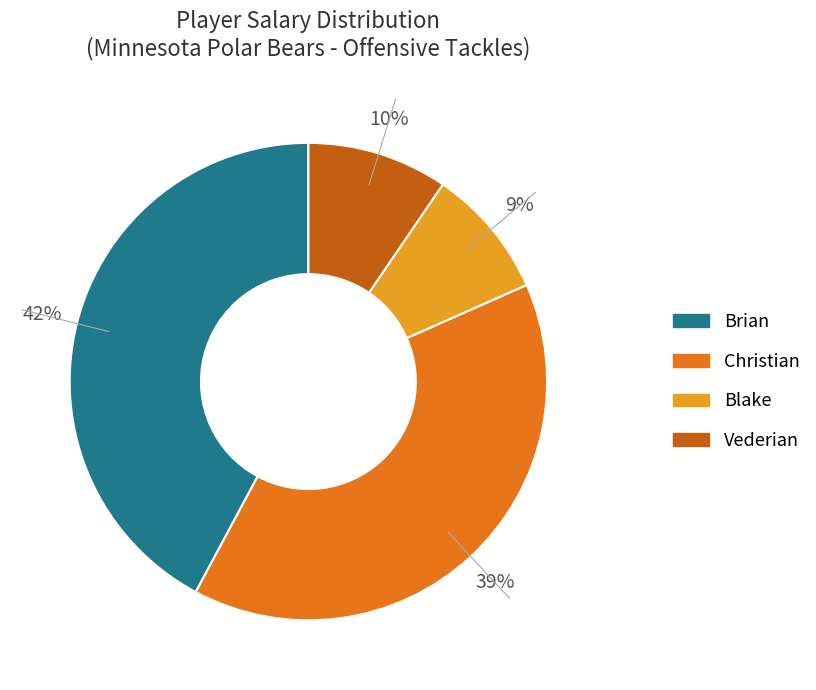

Rank the categories by value from highest to lowest.

Brian, Christian, Vederian, Blake